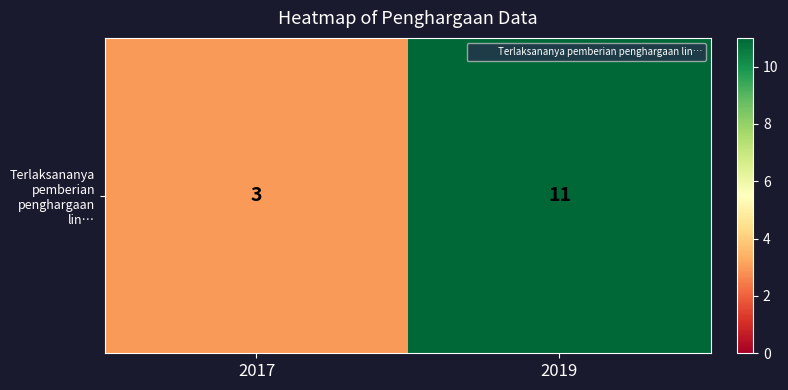

Reading left to right, list all the values displayed in this chart.

2017=3	2019=11